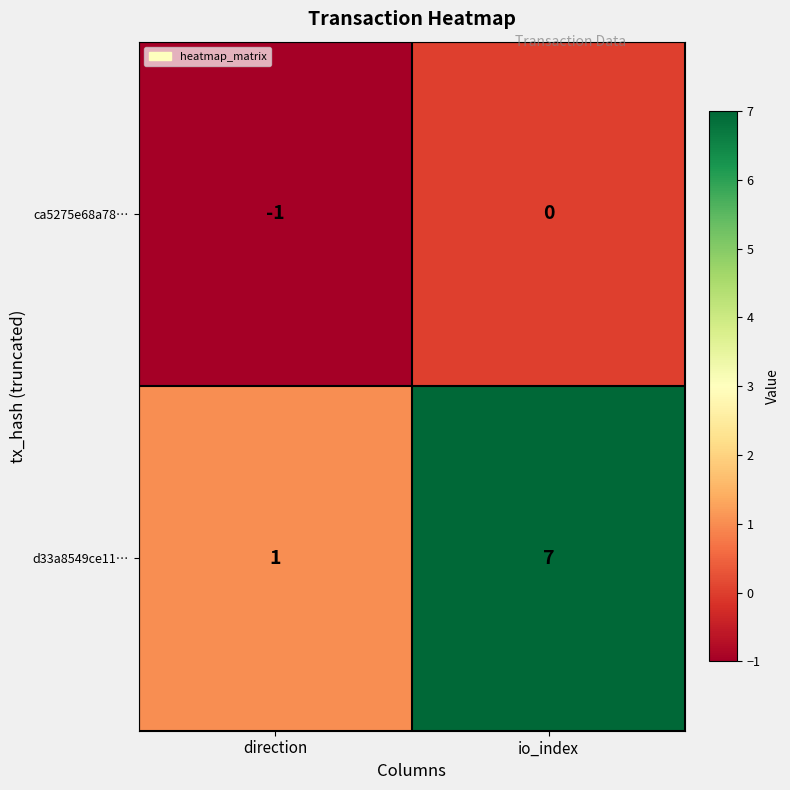

Which series has the largest range (max minus min)?

d33a8549ce11…